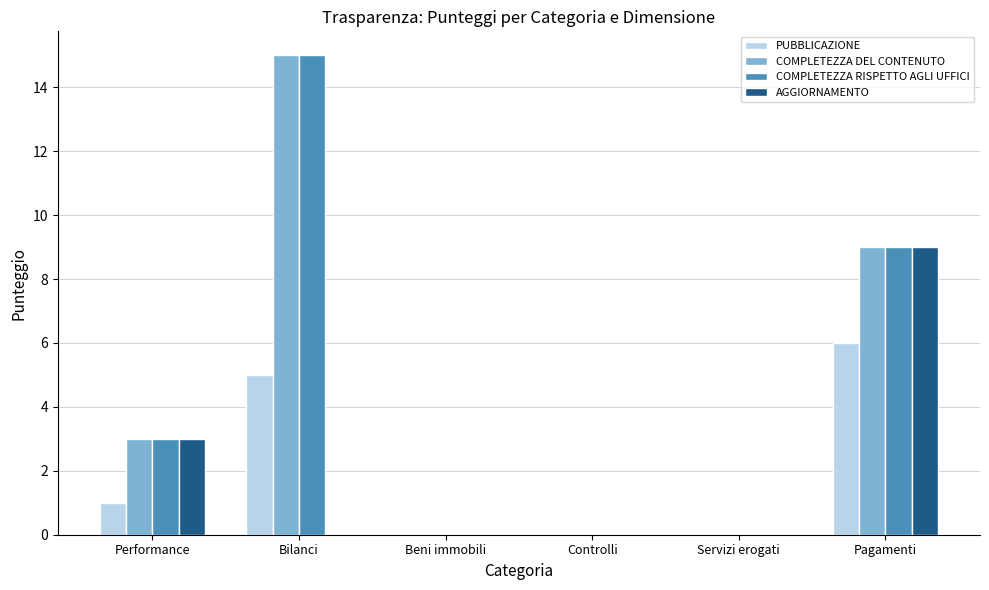

What is the maximum value shown in the chart?

15